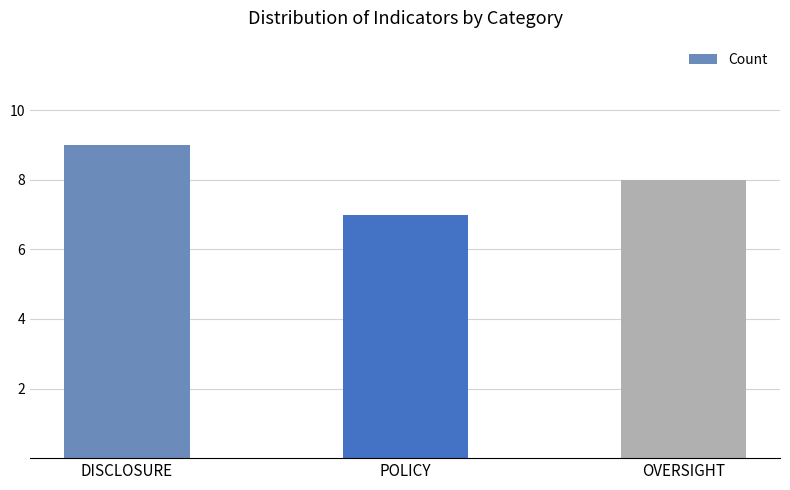

What position from the right is POLICY?

2